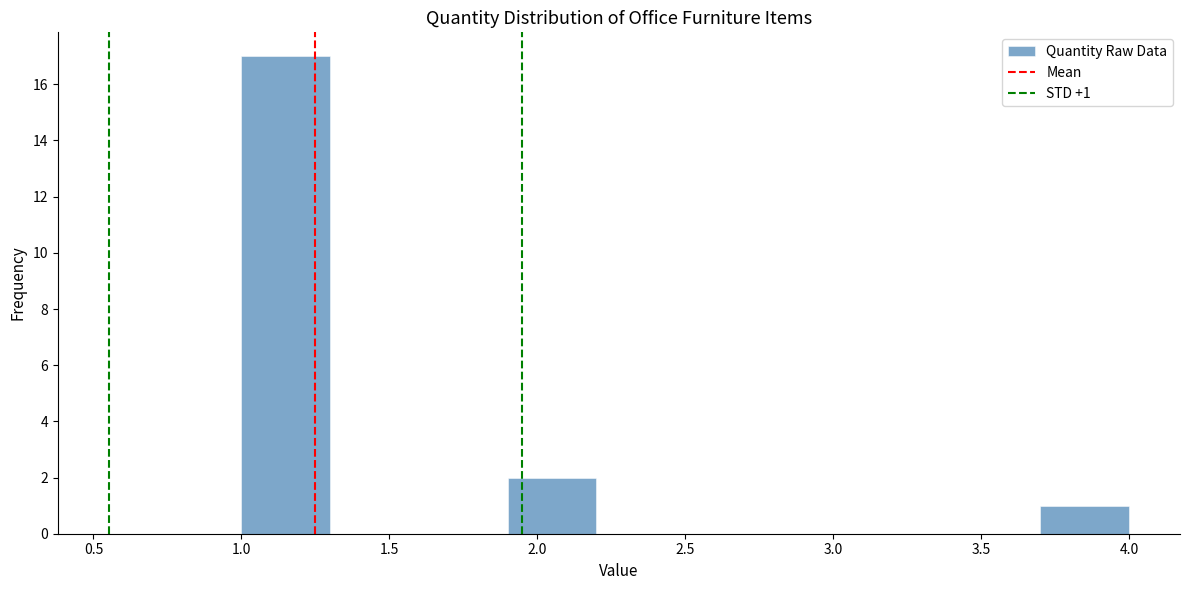

Which range on the x-axis has the tallest bar?

1.0 to 1.3